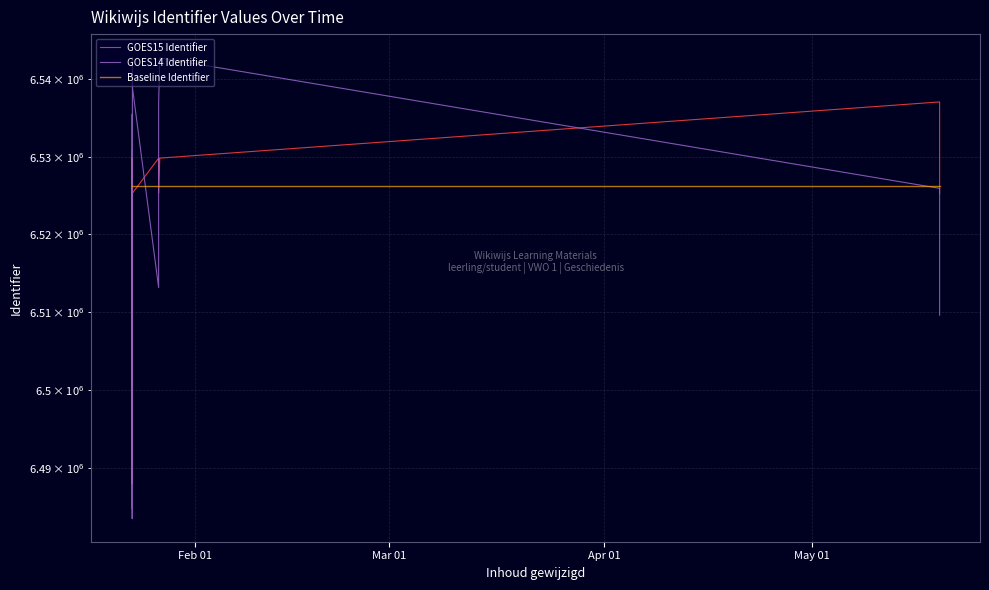

The value of Baseline Identifier at 9 is 6526256.0. True or false?

True